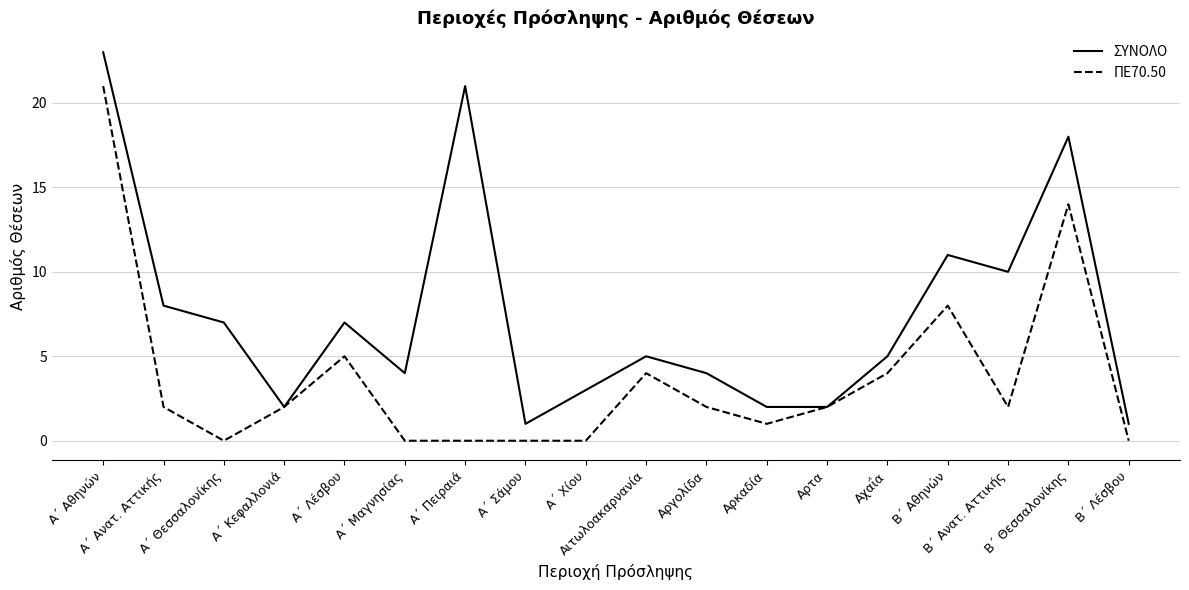

What is the difference between the highest and lowest values at Αχαΐα?

1